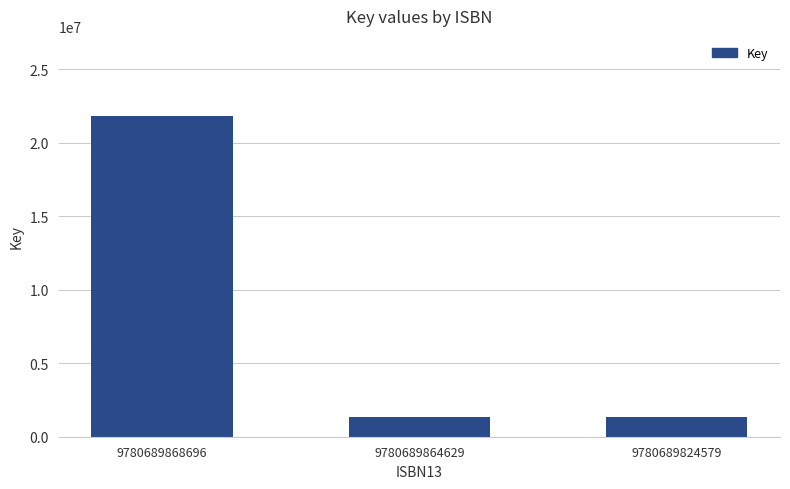

Read the value at 9780689868696.

21825152